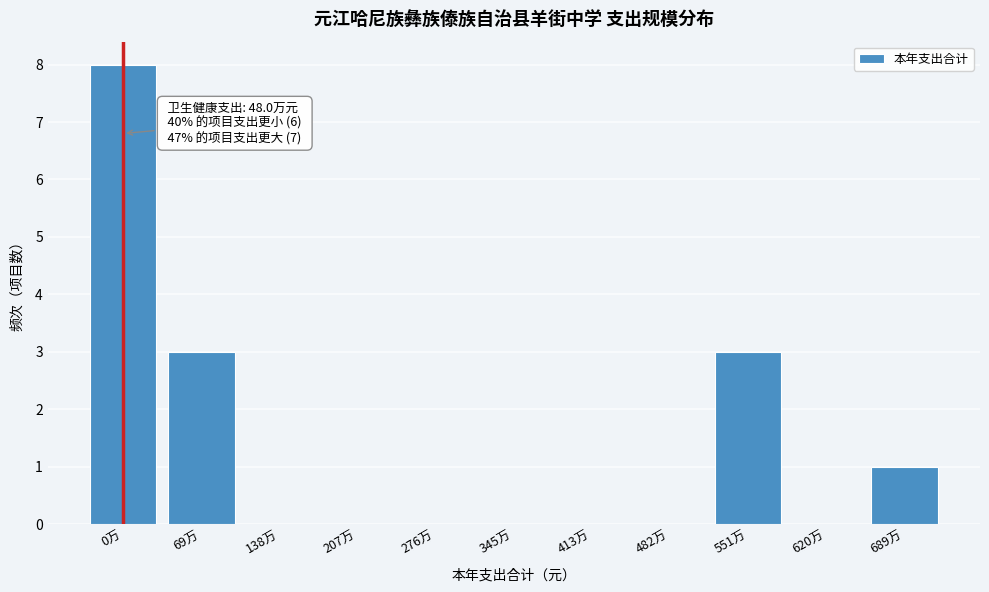

Reading left to right, list all the values displayed in this chart.

0万=8	69万=3	138万=0	207万=0	276万=0	345万=0	413万=0	482万=0	551万=3	620万=0	689万=1